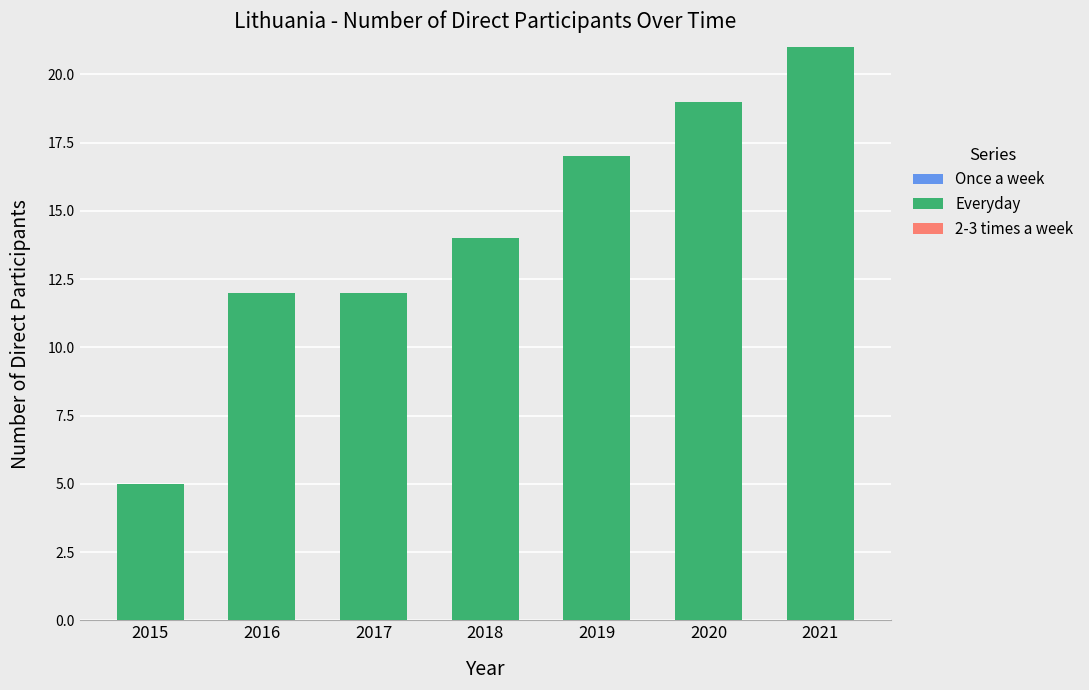

What is the value of the 3rd bar from the left?

12